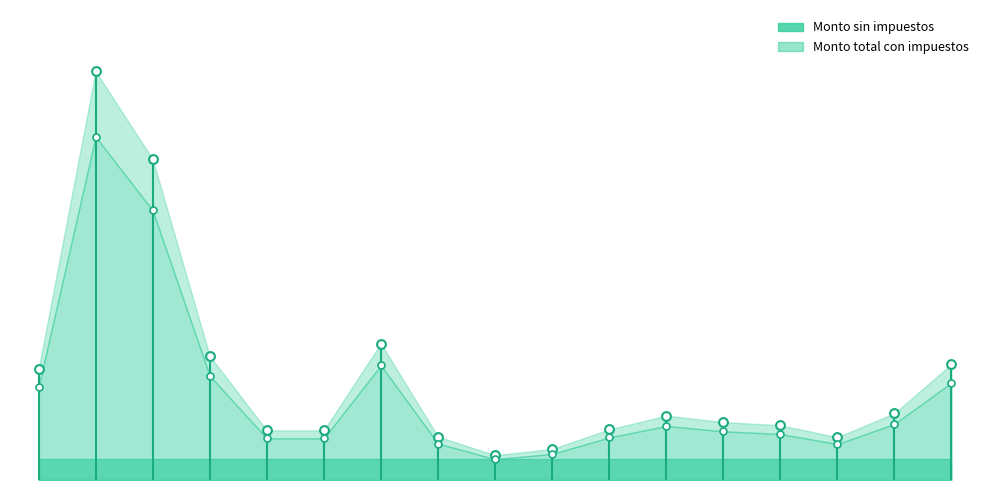

At how many categories does at least one series exceed 4077372?

2